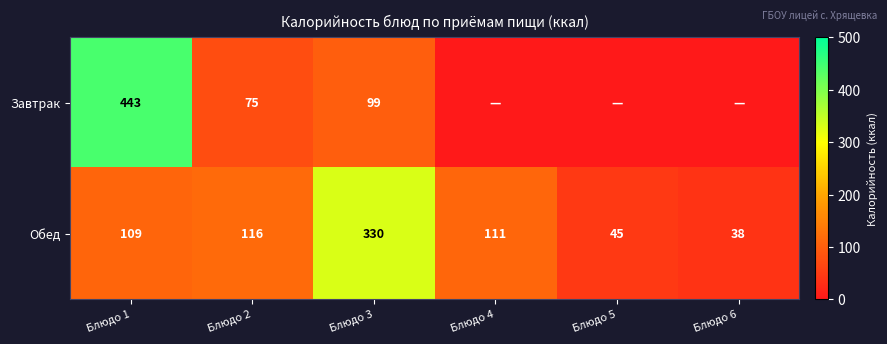

What is the difference between the highest and lowest values at Блюдо 3?

231